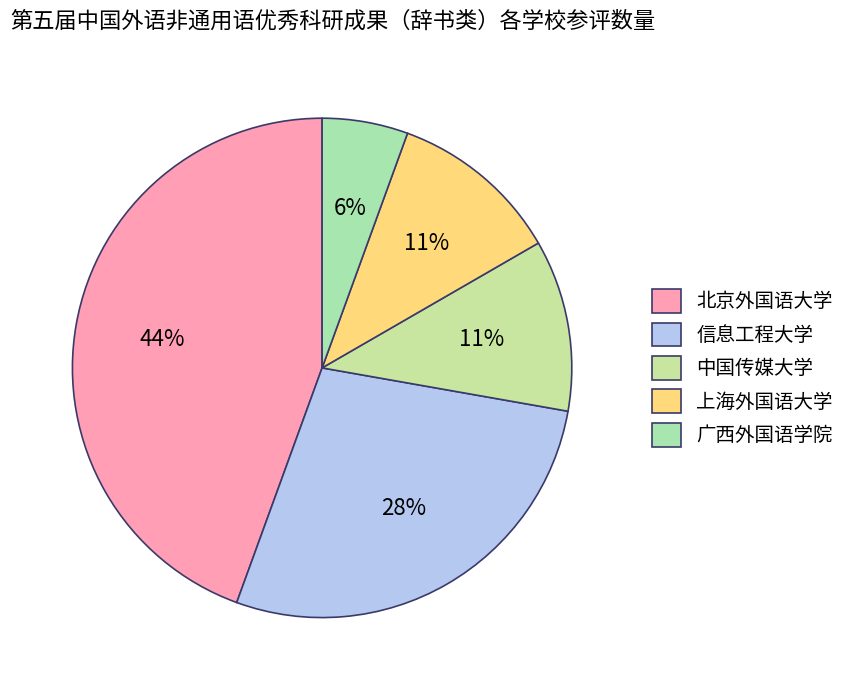

True or false: 广西外国语学院 accounts for 6% of the total.

True